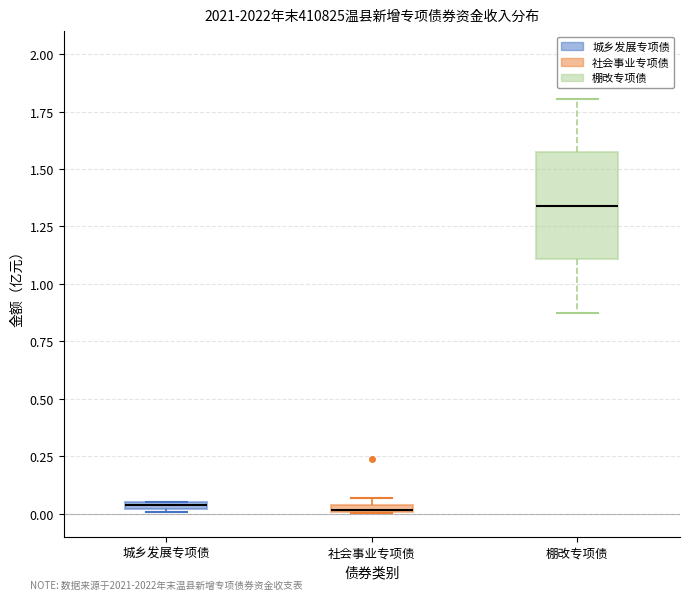

Where is the upper edge of the box for 城乡发展专项债 on the y-axis? The values are not printed on the chart, so give them approximately, as read against the axis.

0.05